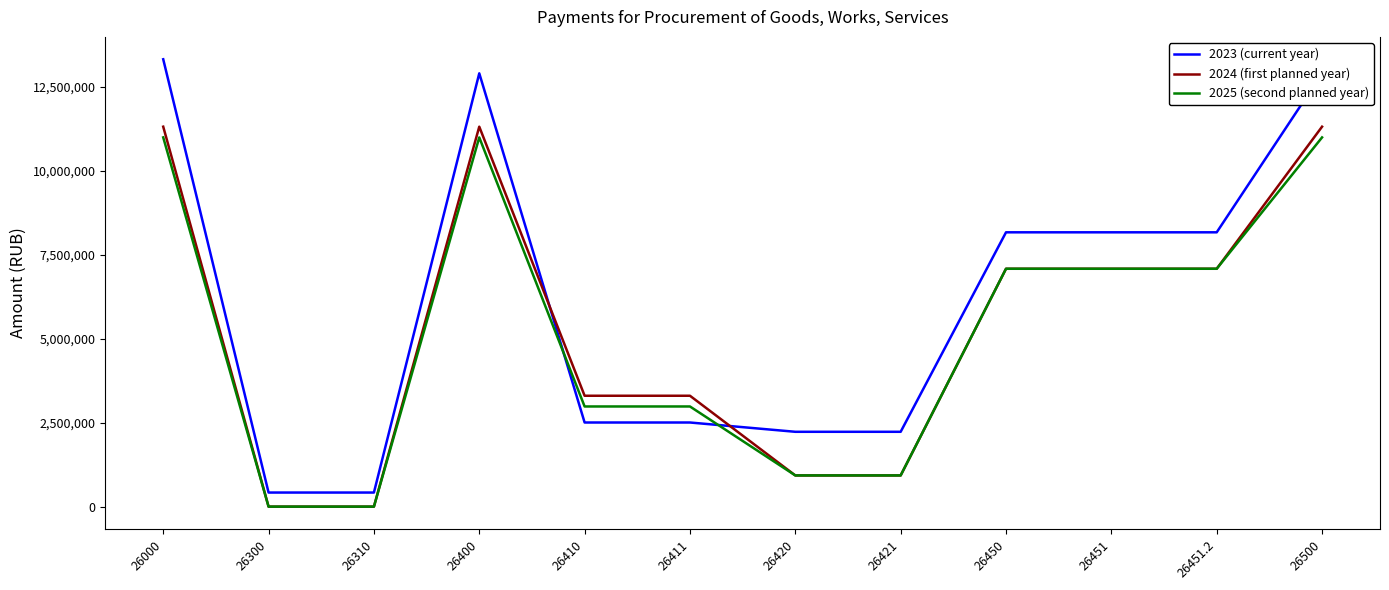

Is it true that 2025 (second planned year) equals 3213779.6 at 26000?

False